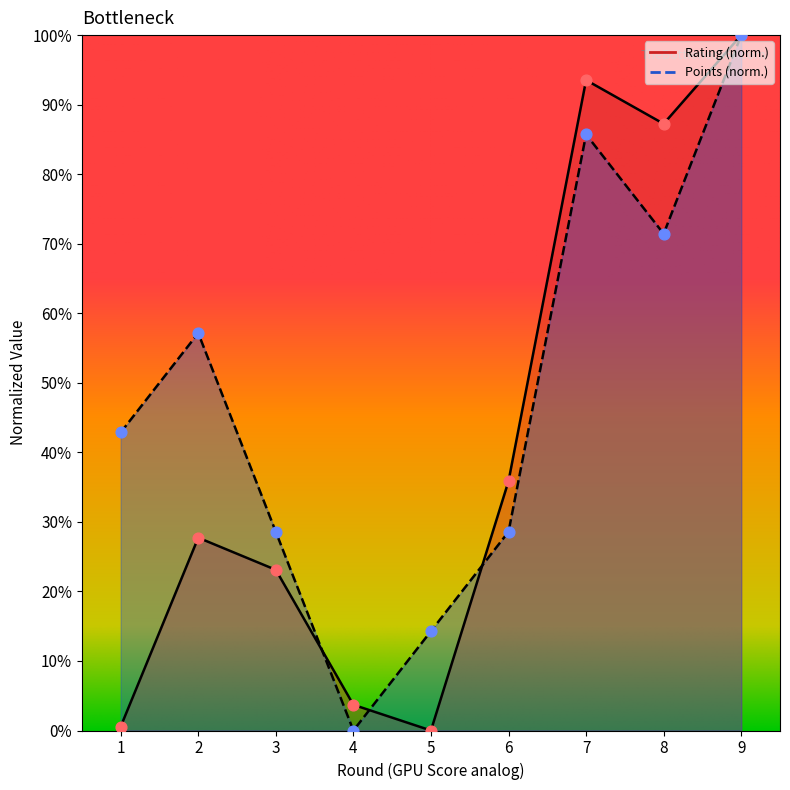

Which series reaches the minimum Y coordinate?

Rating